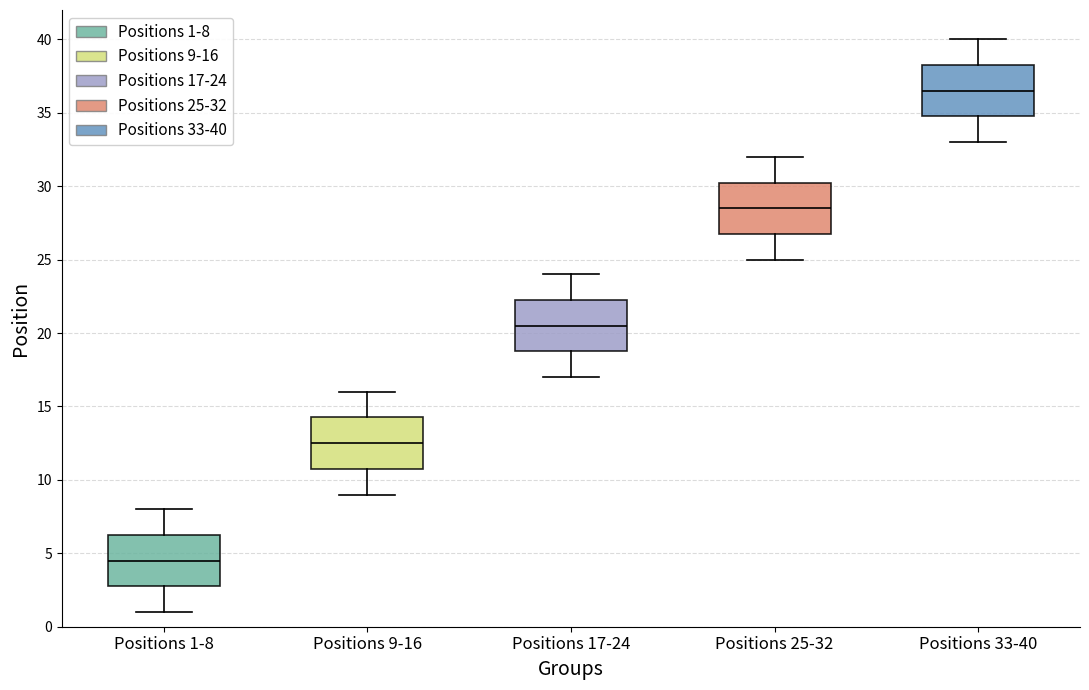

Which box's median line is the highest?

Positions 33-40